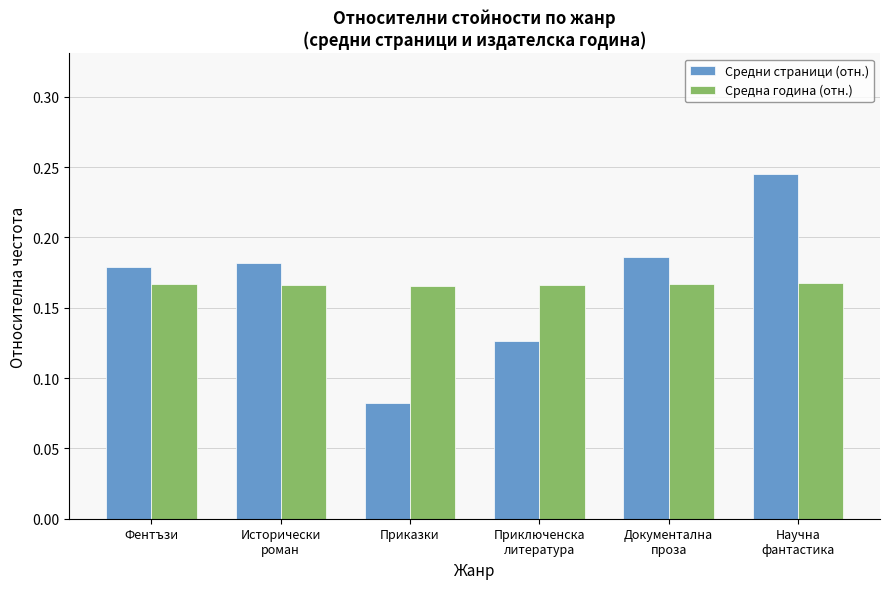

What is the total value across all series at Фентъзи?

0.3